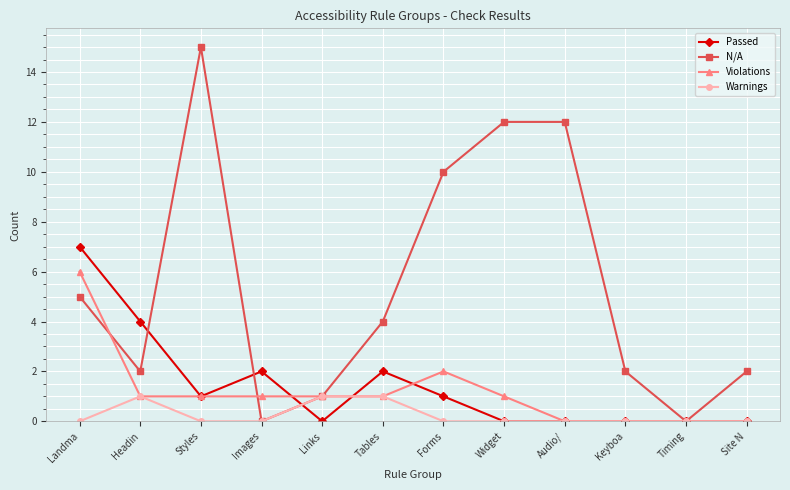

Which series has the largest total across all categories?

N/A